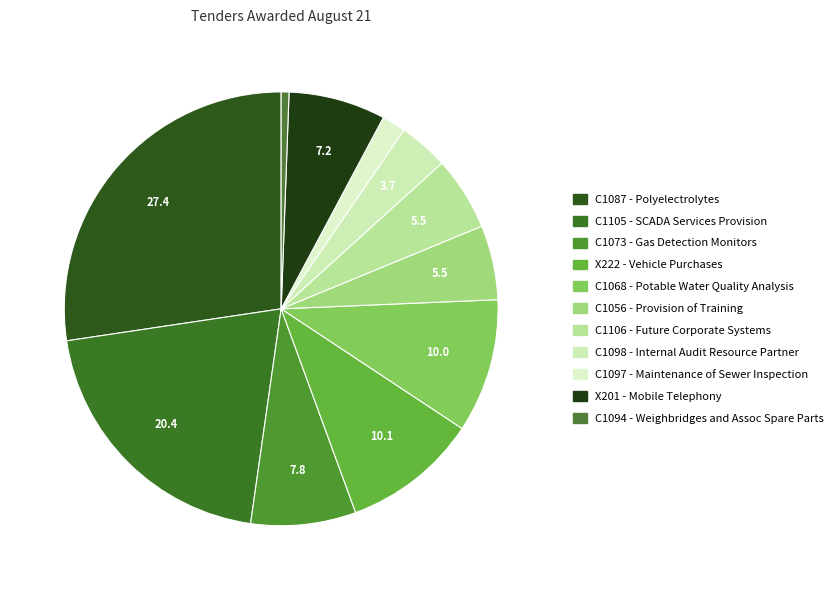

To the nearest percent, what is the difference between the largest and smallest slice percentages?

27%